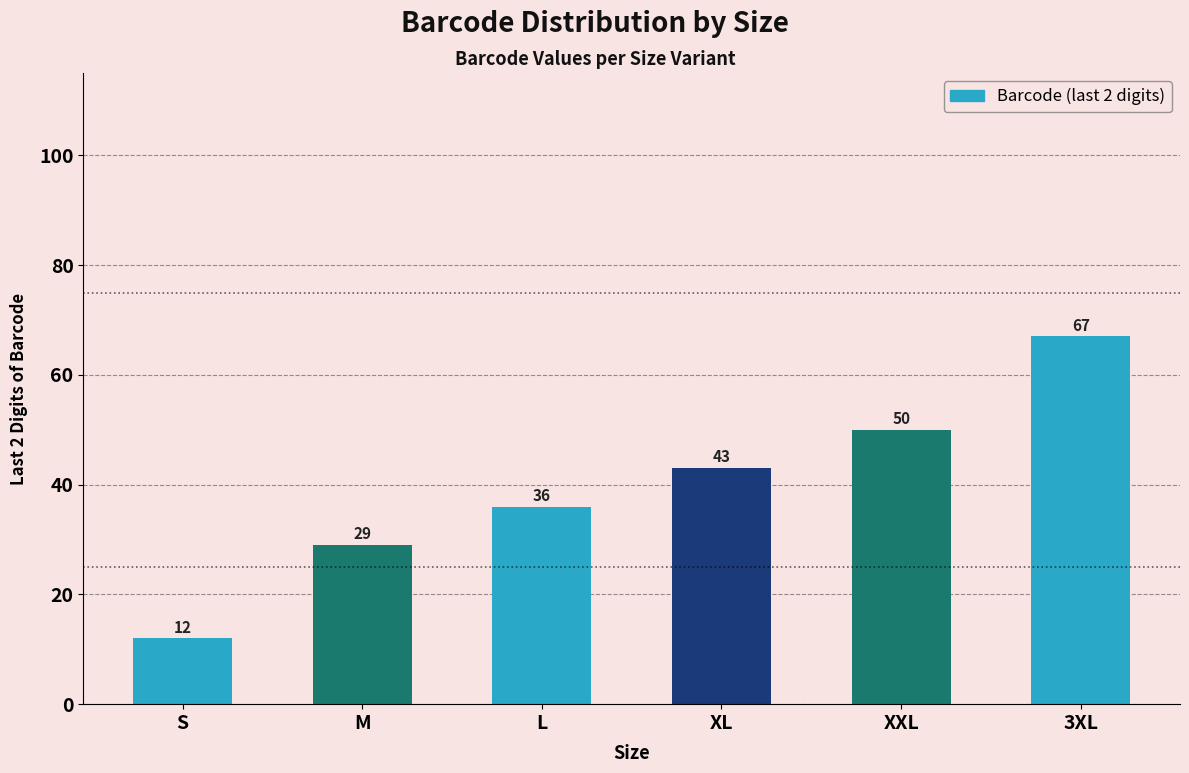

Does the chart contain any negative values?

No